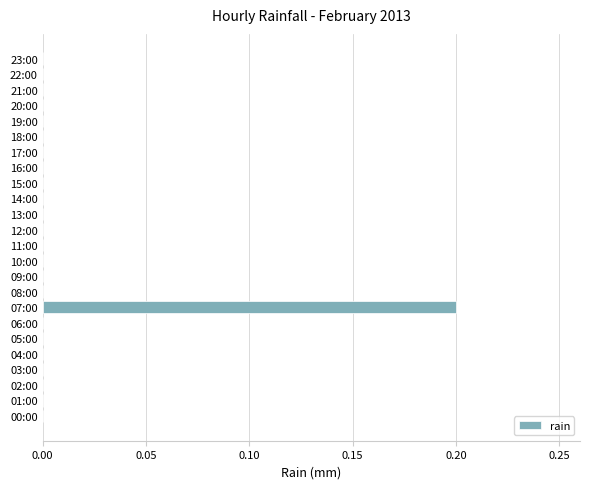

The value at 13:00 is 0.0. True or false?

True